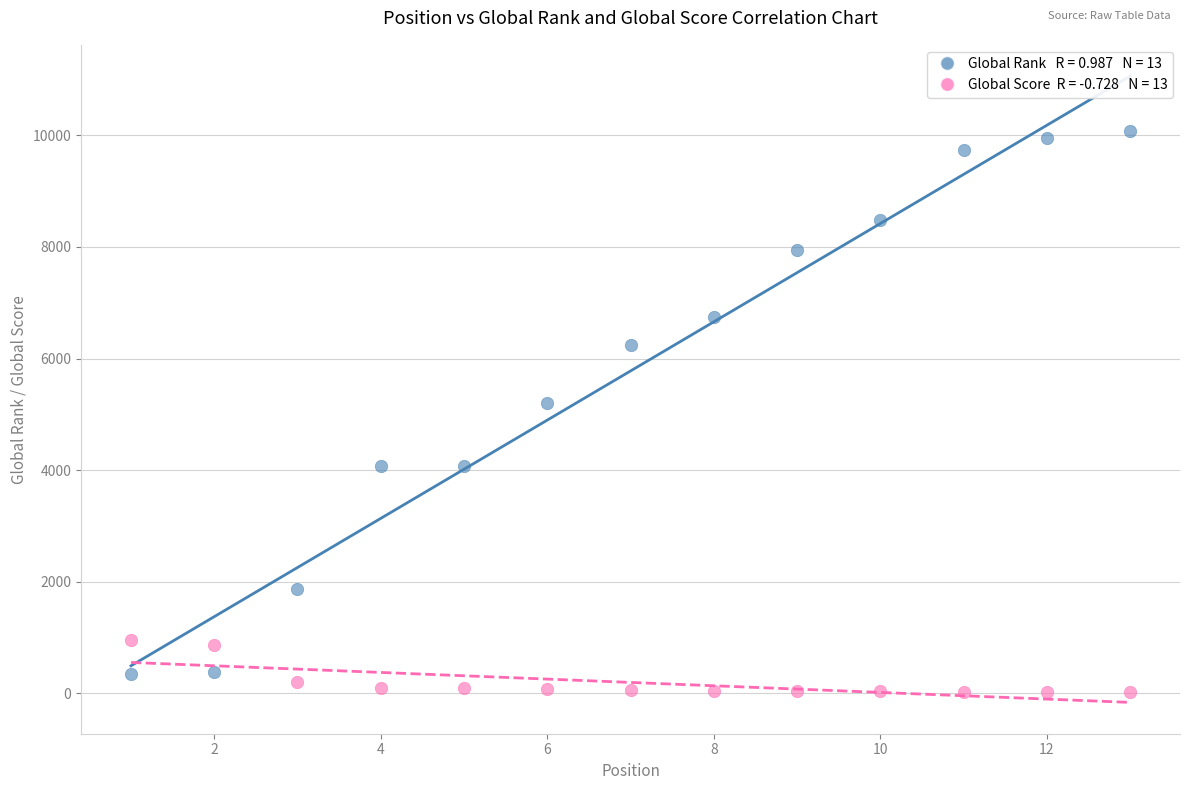

Across all data points, what is the range of Y values (max minus min)?

10064